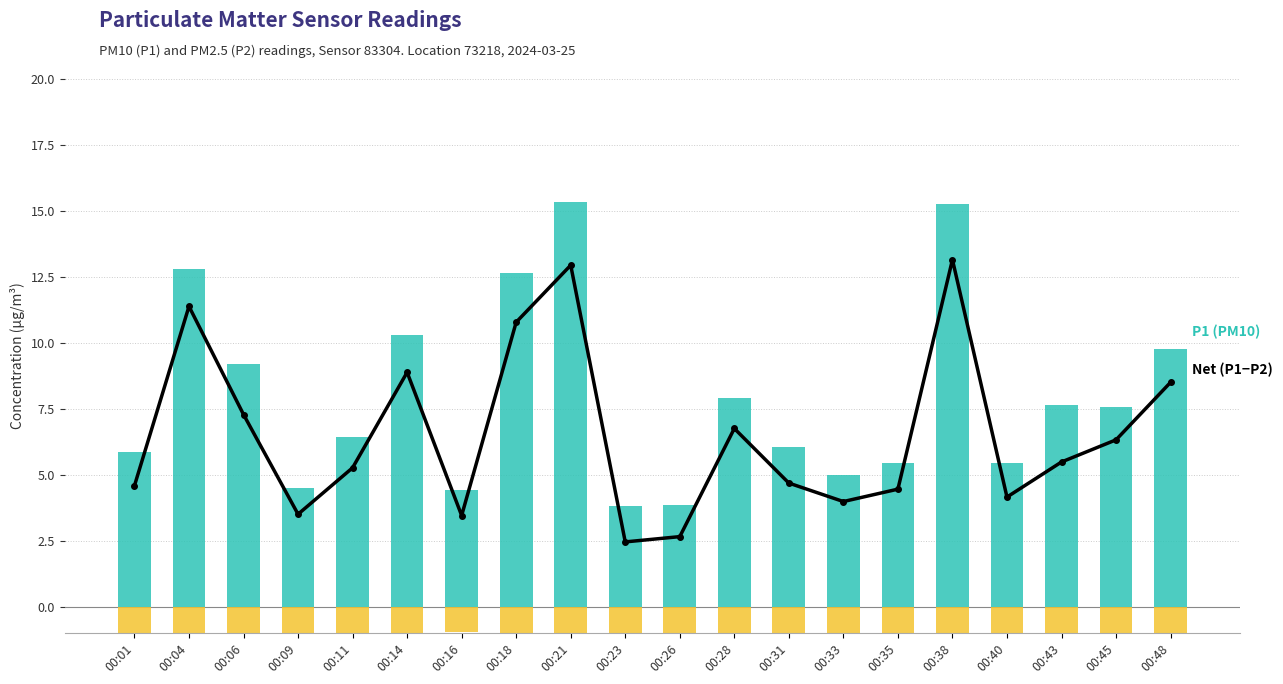

List the series in order of their peak value, lowest first.

P2 (PM2.5, negated), Net (P1−P2), P1 (PM10)